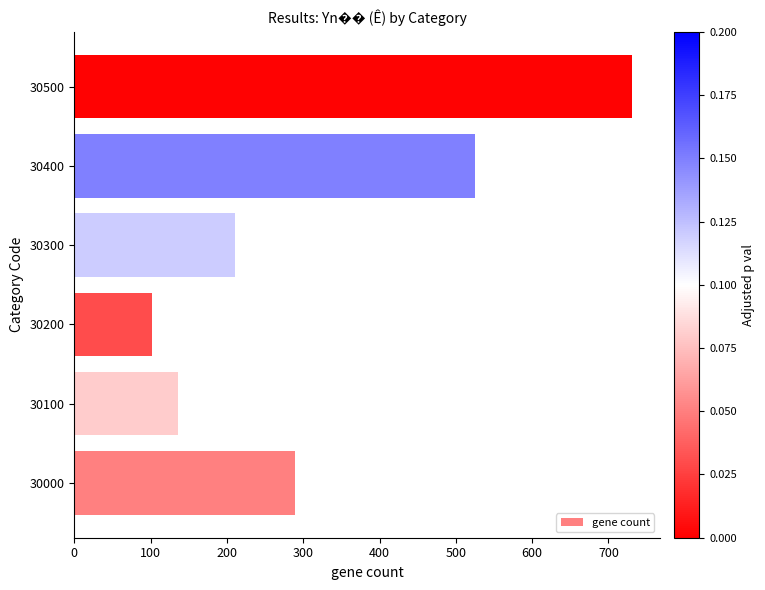

At which label is the value closest to 416?

30400